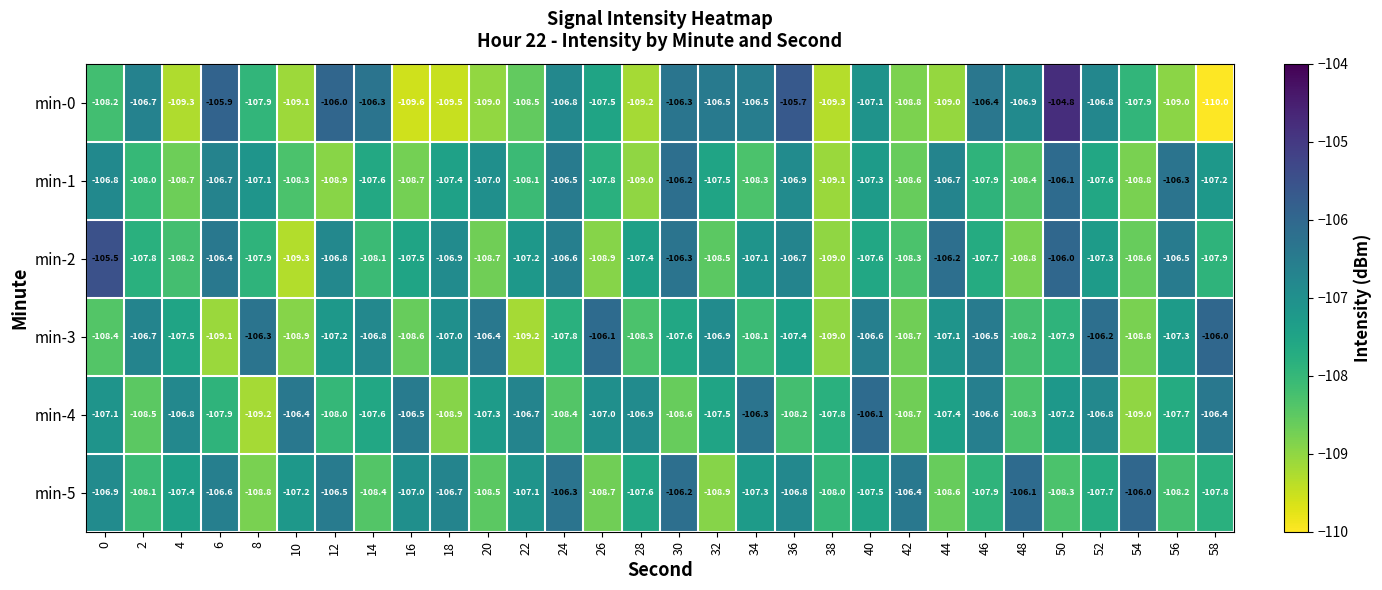

What is the approximate value of min-0 at 38?

-109.3